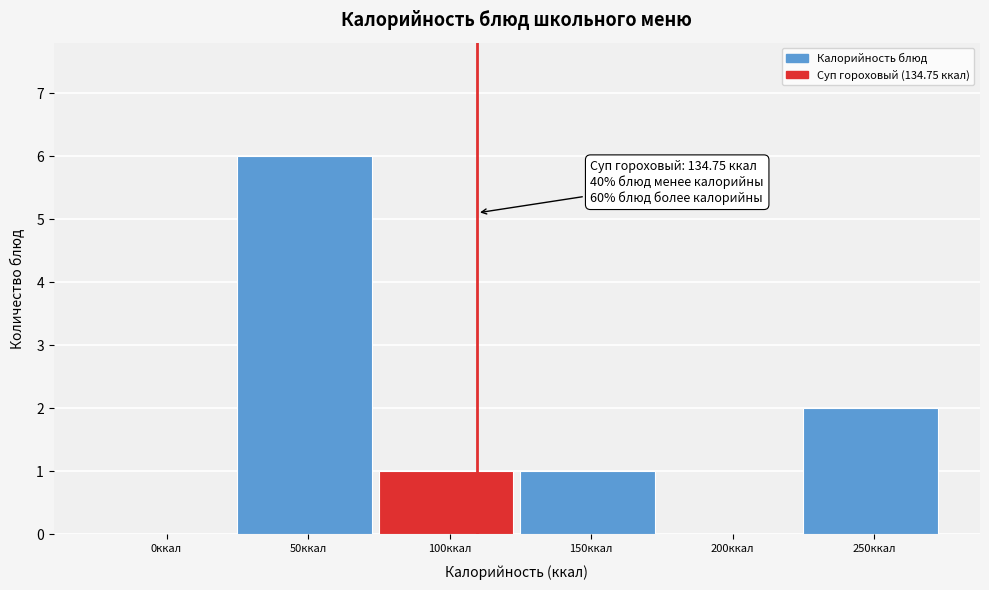

Reading left to right, transcribe all the data shown in this chart.

0ккал=0	50ккал=6	100ккал=1	150ккал=1	200ккал=0	250ккал=2